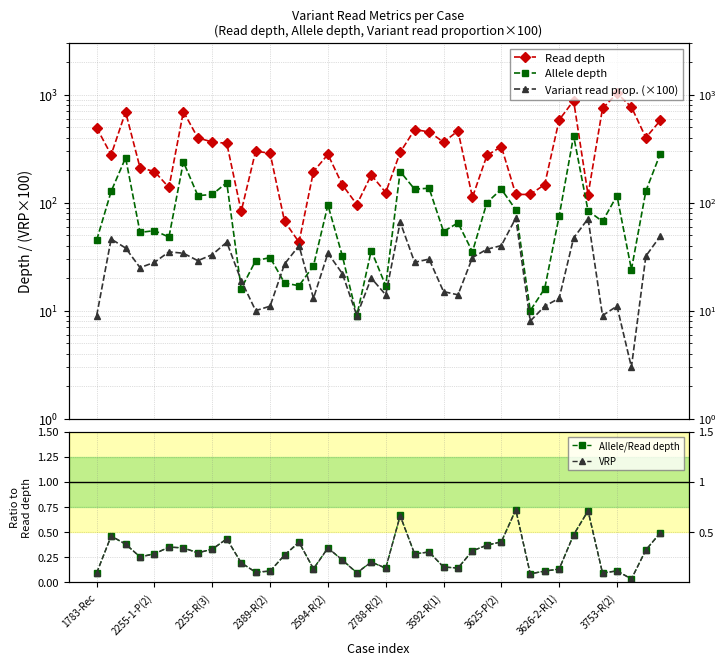

Which series changed the most between 10 and 19?

Read depth